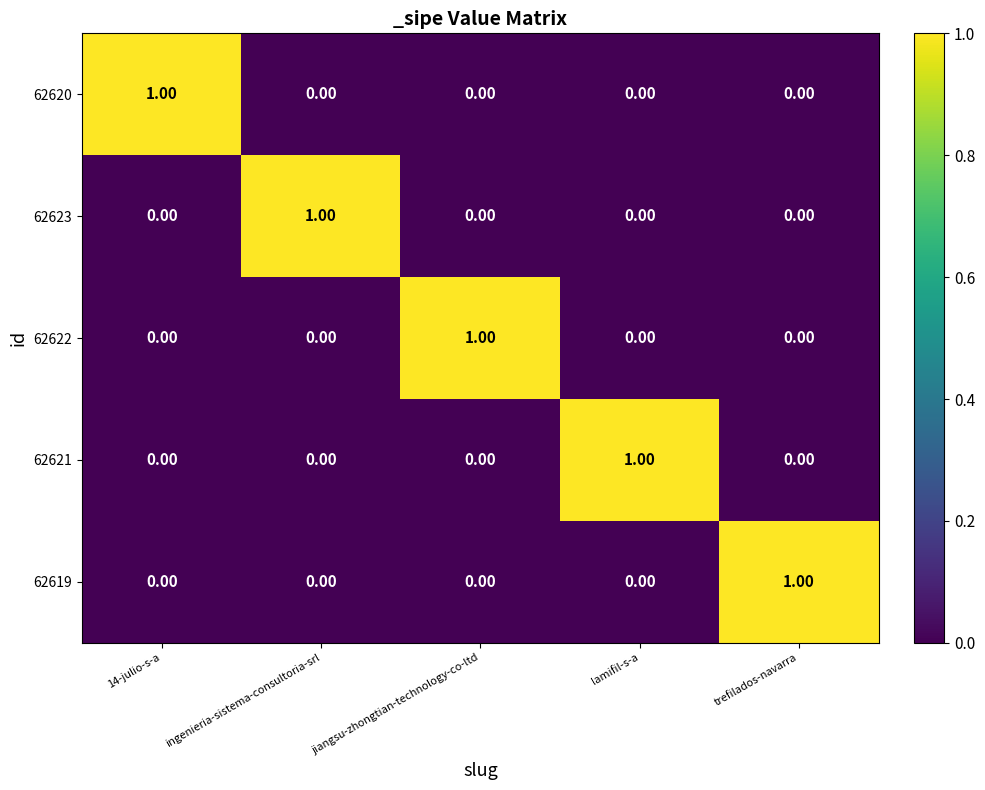

Is the value of 62623 at lamifil-s-a greater than the value of 62622 at jiangsu-zhongtian-technology-co-ltd?

No